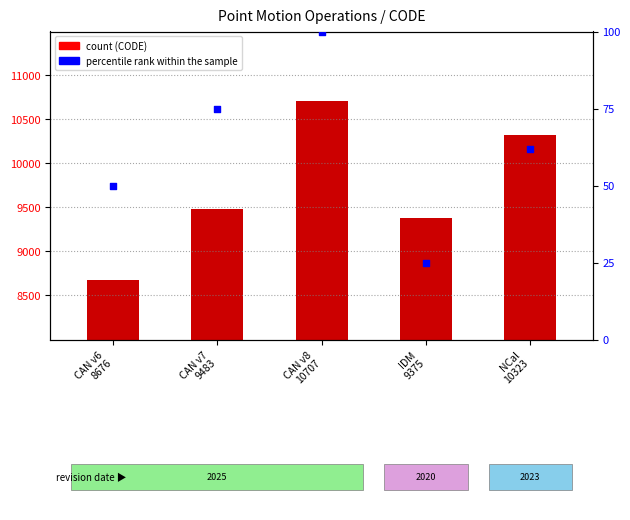

What is the total value across all series at CAN v6
8676?

8726